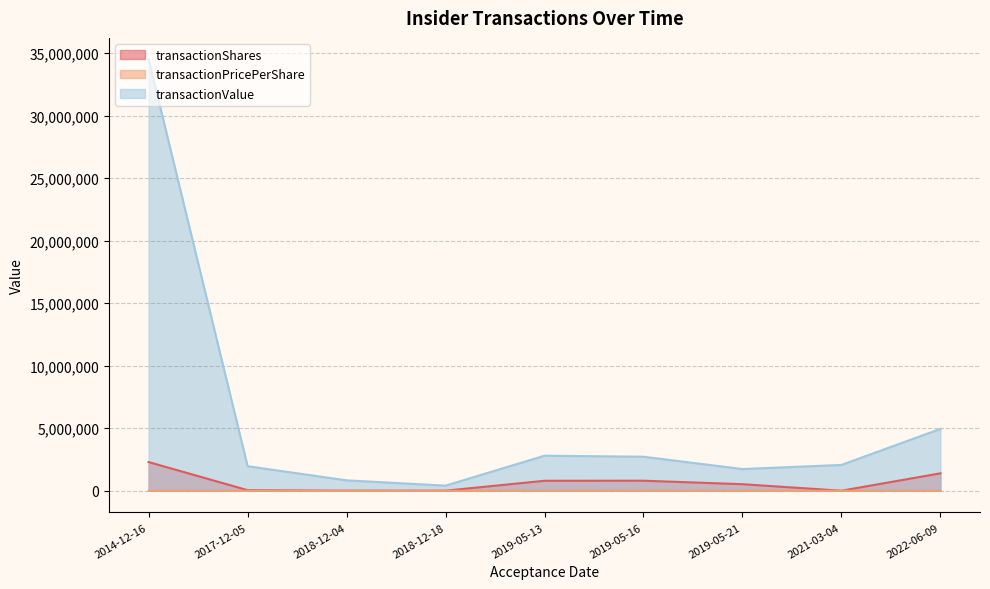

List the series in order of their peak value, highest first.

transactionValue, transactionShares, transactionPricePerShare